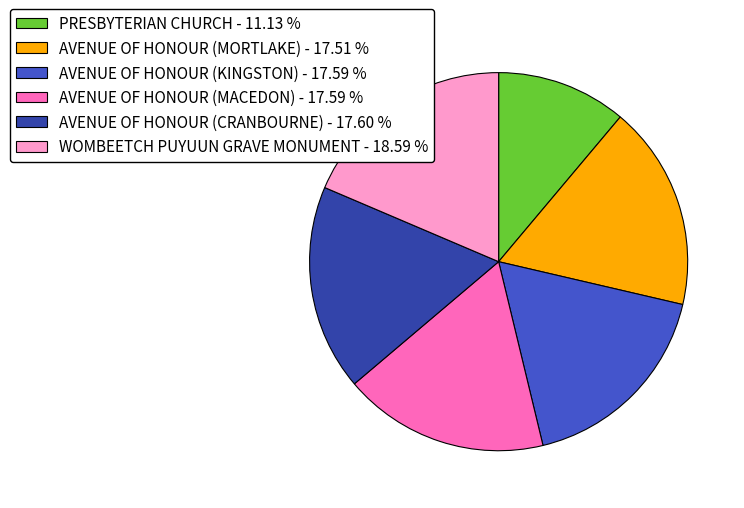

What is the smallest slice in the pie chart?

PRESBYTERIAN CHURCH